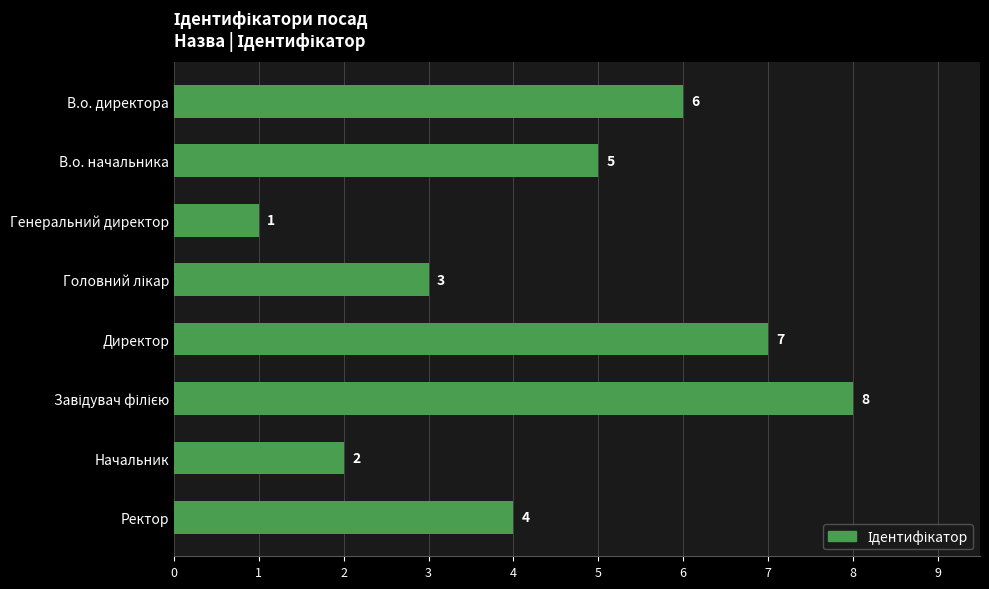

How many data points are less than 5?

4